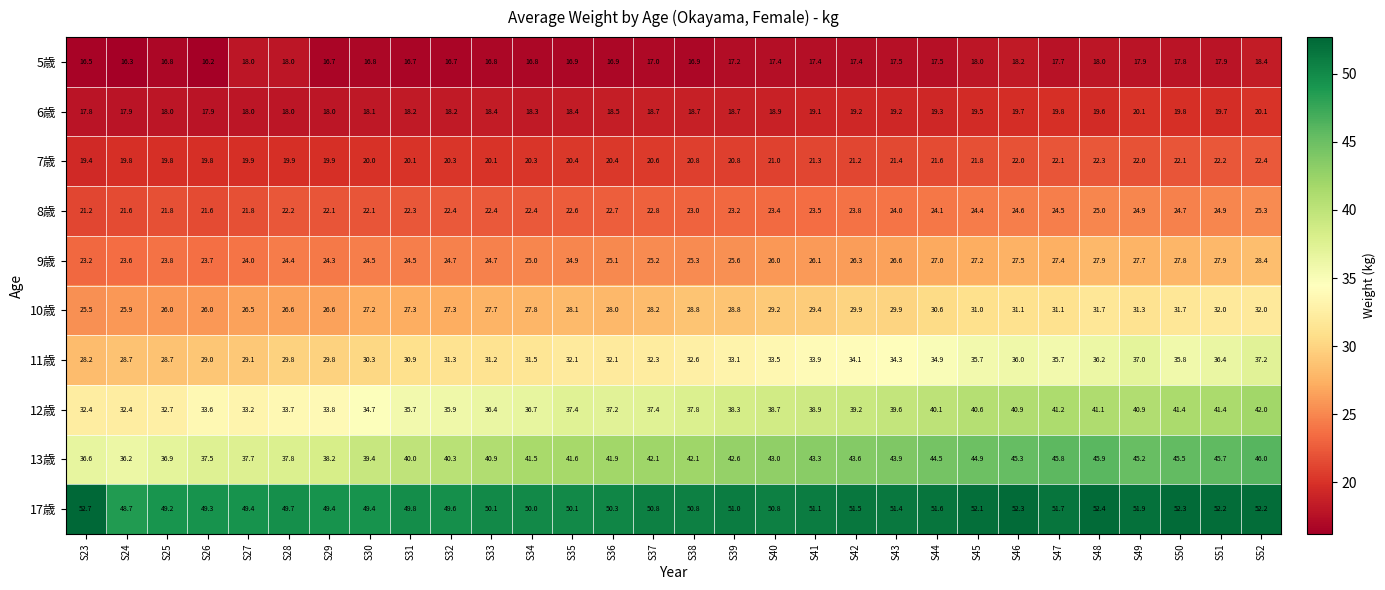

The value of 9歳 at S43 is 8.2. True or false?

False